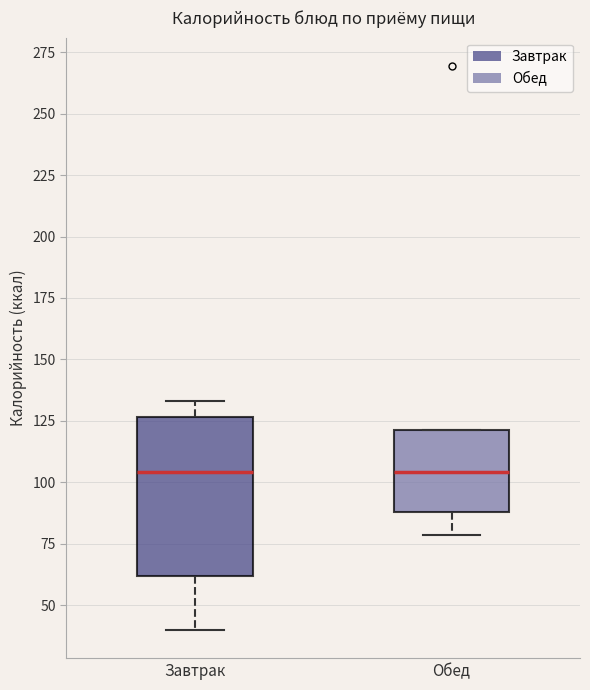

Comparing the boxes themselves (not the whiskers), which one is the tallest?

Завтрак